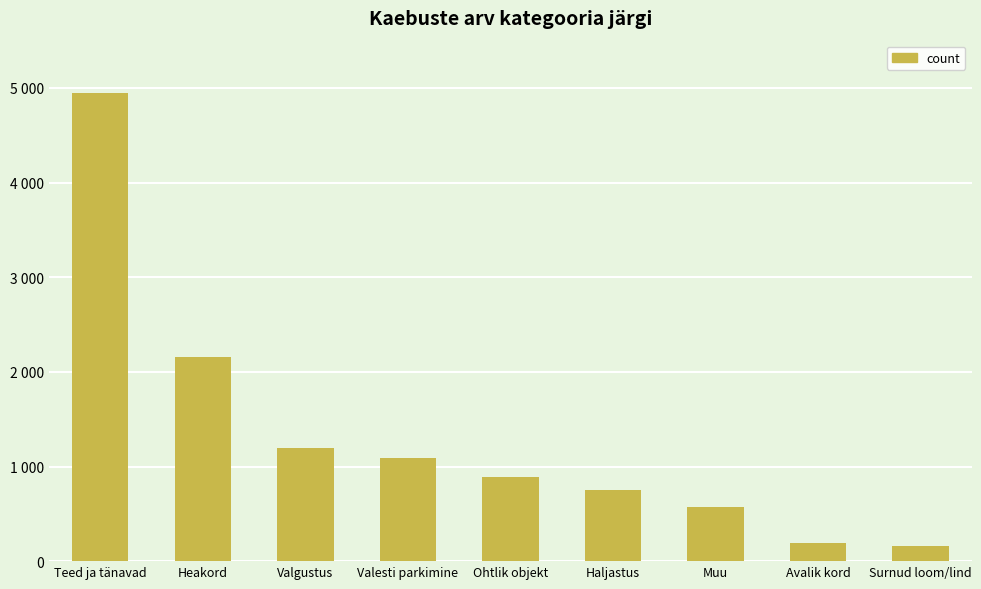

Reading right to left, what are all the values shown in this chart?

Surnud loom/lind=156	Avalik kord=188	Muu=570	Haljastus=756	Ohtlik objekt=889	Valesti parkimine=1089	Valgustus=1195	Heakord=2158	Teed ja tänavad=4945